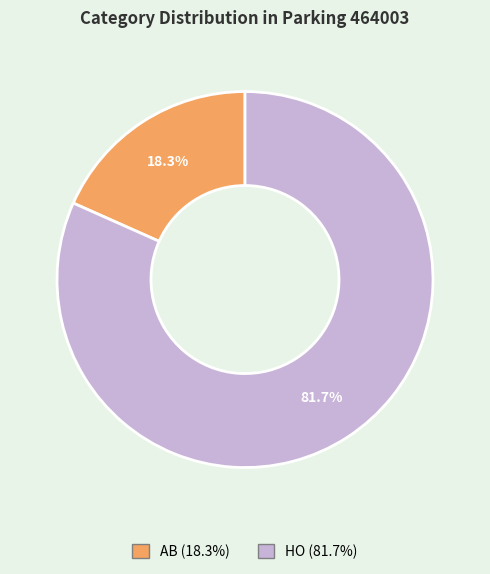

To the nearest percent, what is the difference between the AB and HO slice percentages?

63%